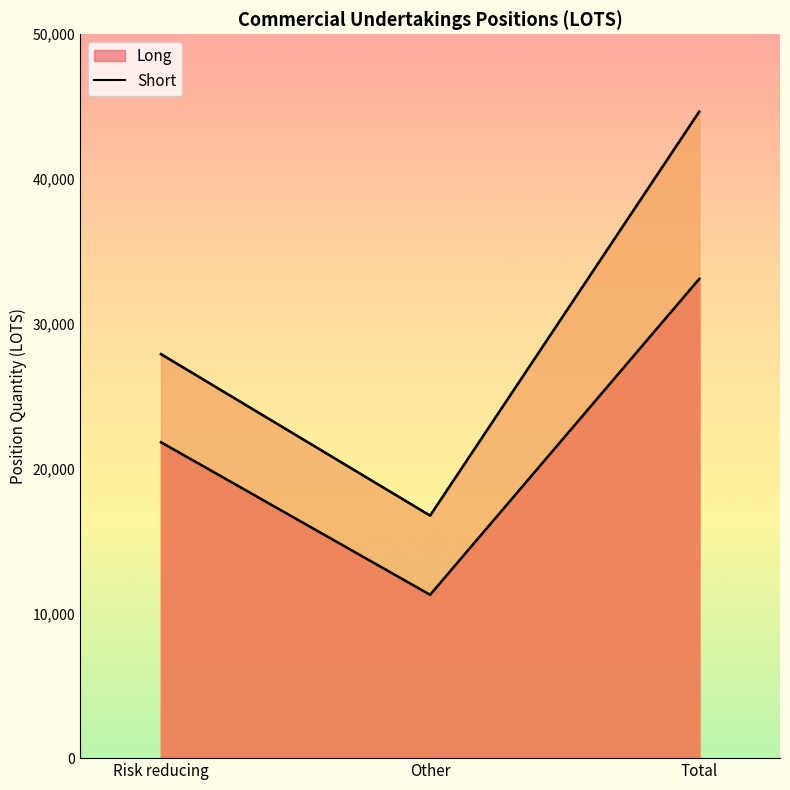

What is the total value across all series at Total?

77756.1